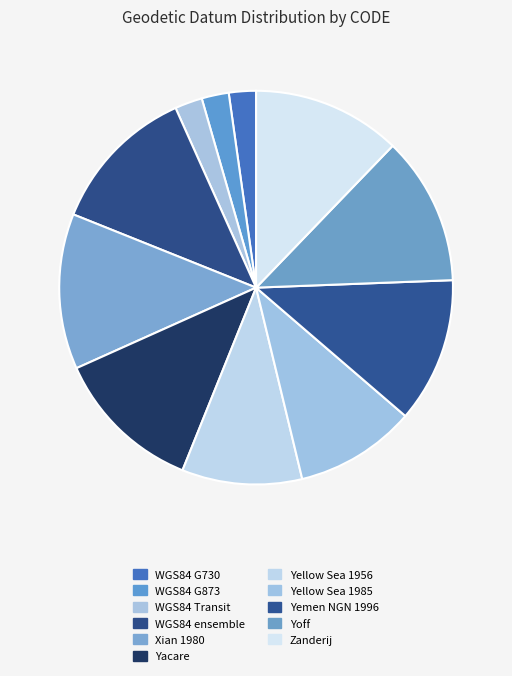

How many segments does this pie chart have?

11